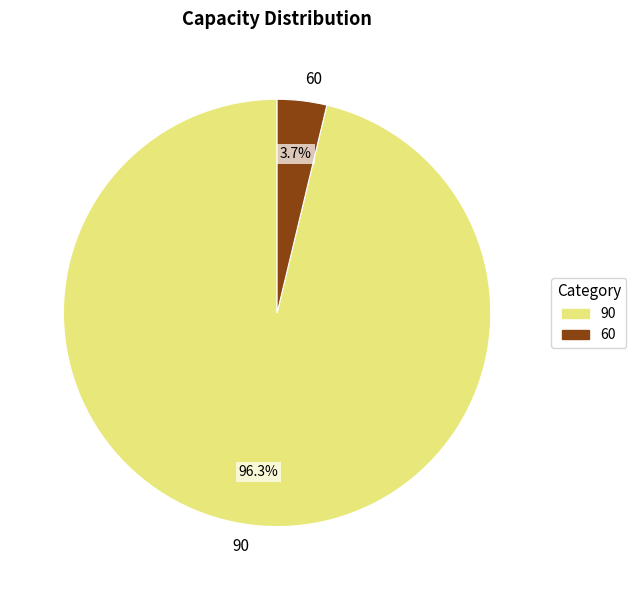

Combined, do 90 and 60 account for over 50%?

Yes